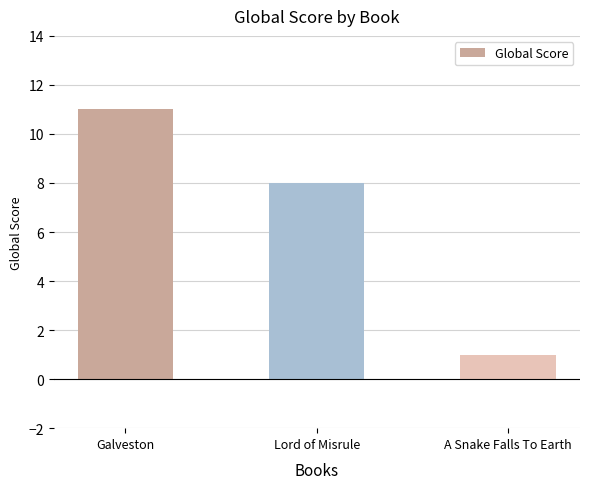

What position from the right is A Snake Falls To Earth?

1